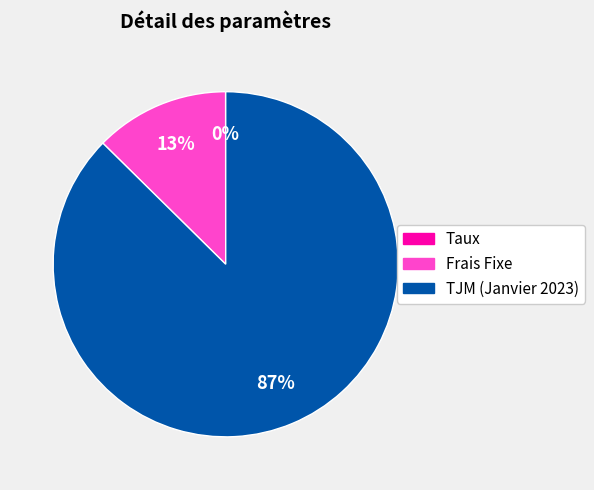

Which slice is the largest?

TJM (Janvier 2023)